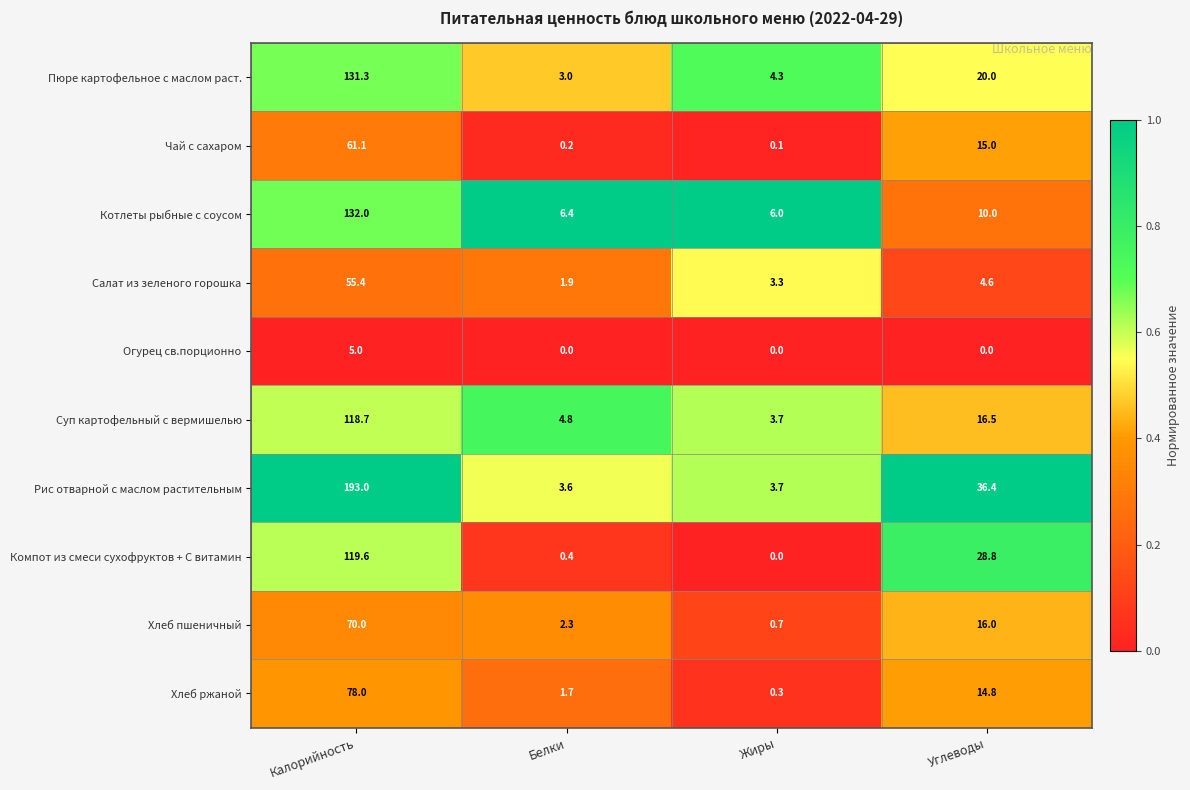

How many series are shown in this chart?

10